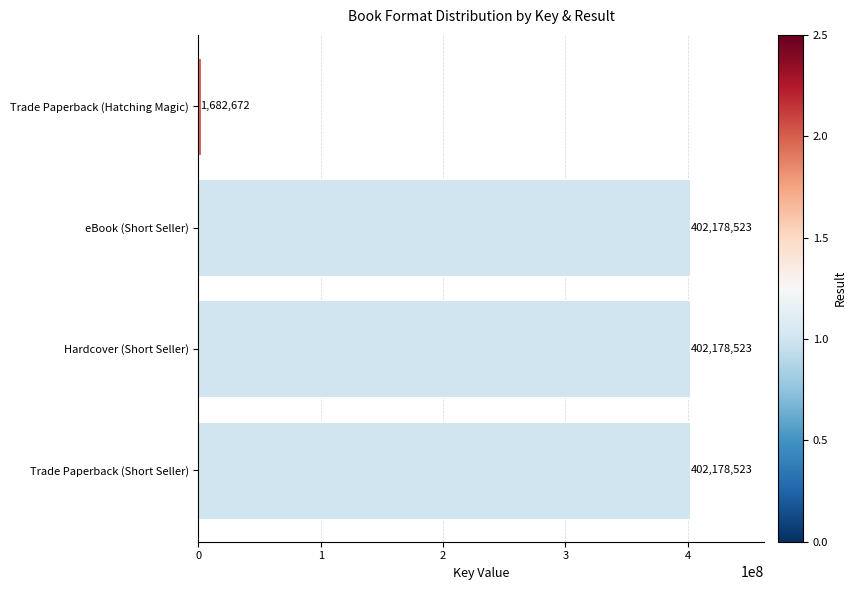

True or false: the data shows 402178523 at eBook (Short Seller).

True